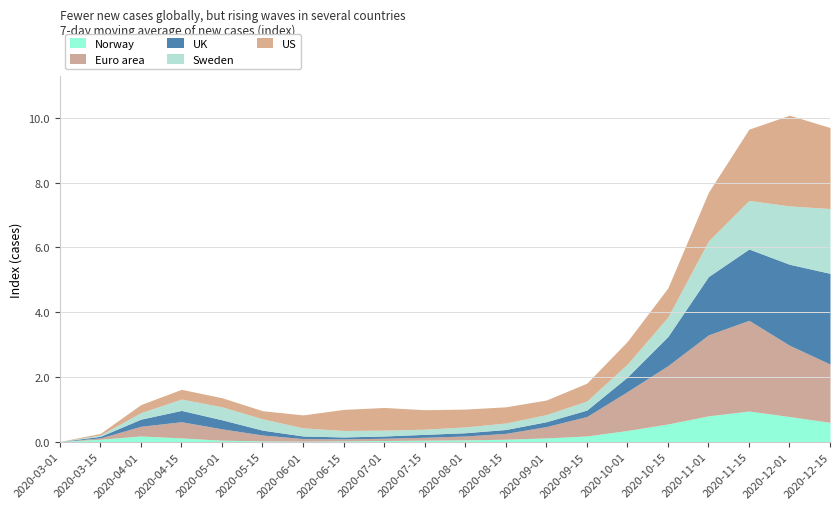

How many lines are shown in the chart?

5